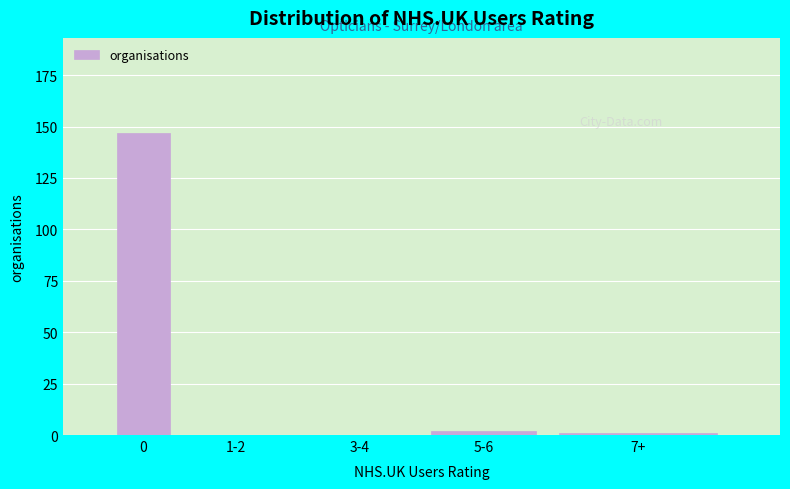

Reading right to left, transcribe all the data shown in this chart.

7+=1	5-6=2	3-4=0	1-2=0	0=147